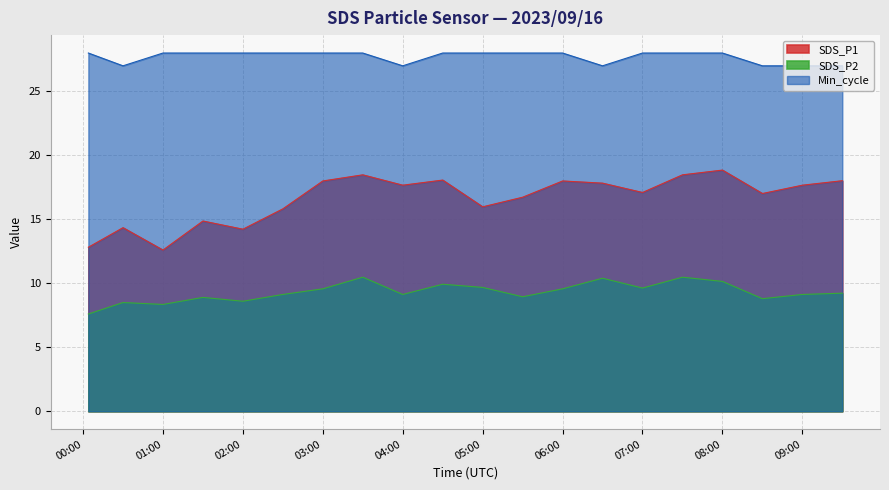

Read the SDS_P1 value at 02:00.

14.2